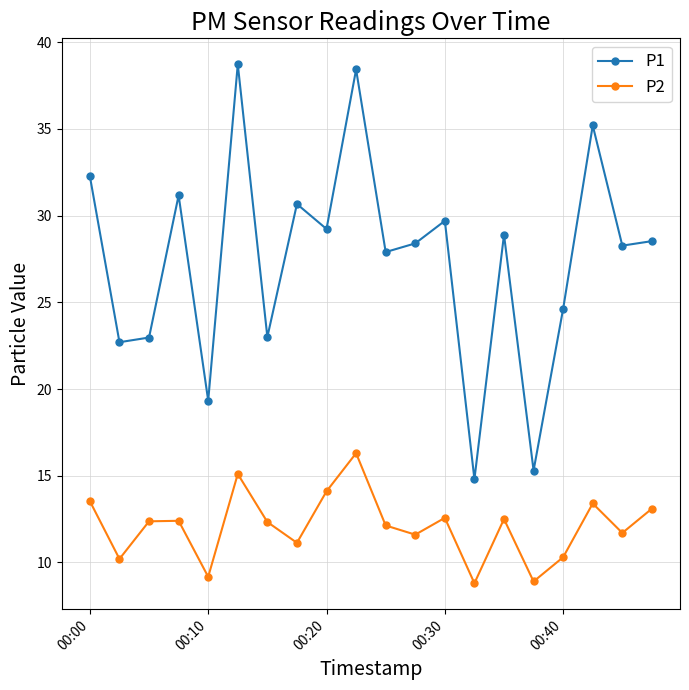

What is the average value of the P1 series?

27.5